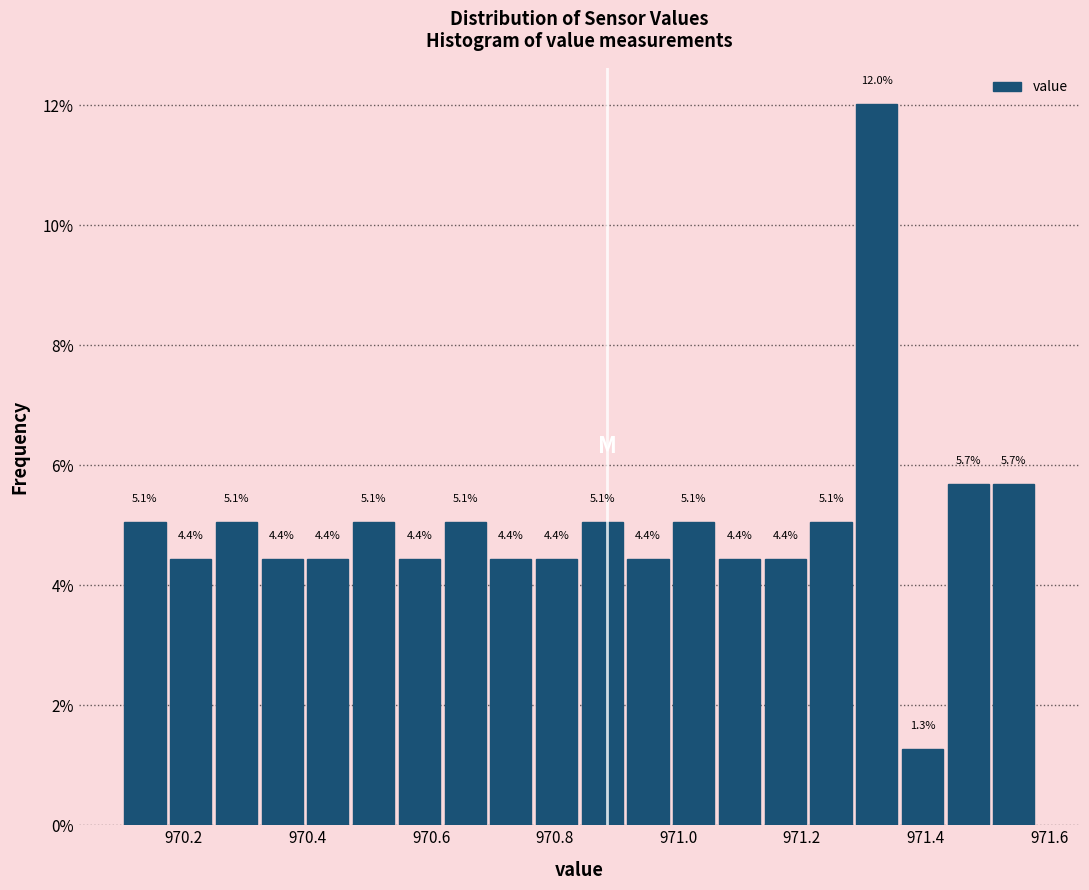

Read against the x-axis, roughly where is the centre of the tallest bar?

971.32